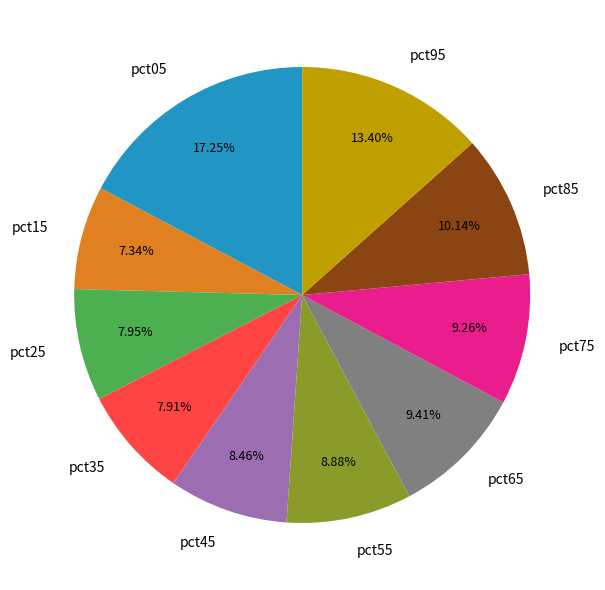

What is the smallest slice in the pie chart?

pct15